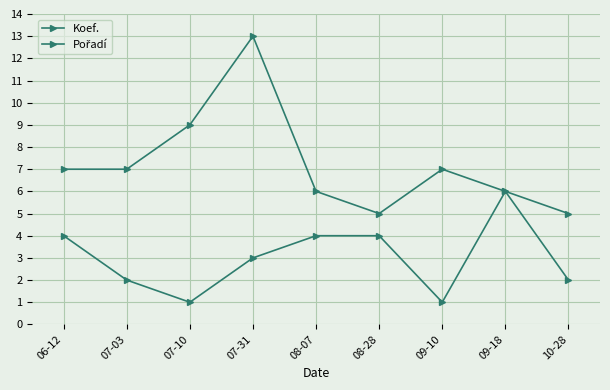

Count the number of data series in this chart.

2